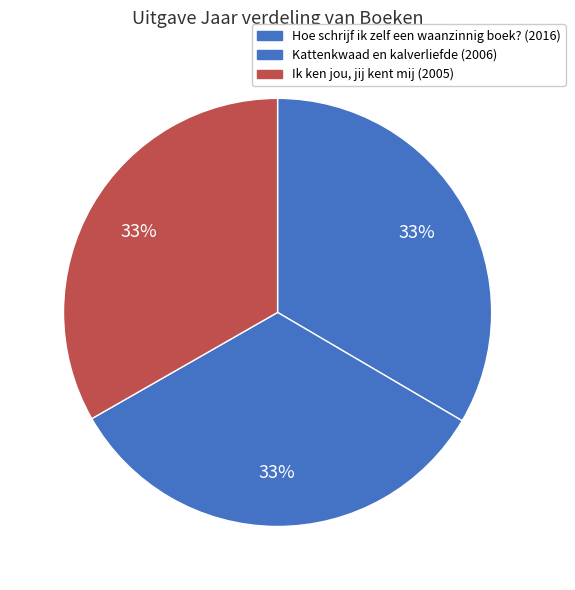

Does Ik ken jou, jij kent mij represent more than half of the total?

No